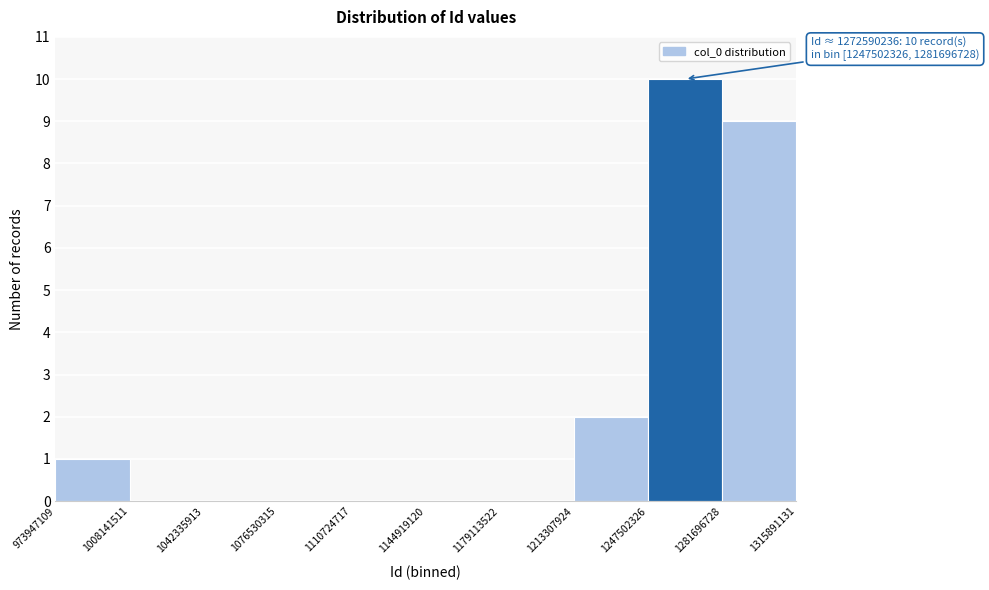

Over which range of the x-axis is the bar tallest?

1247502326 to 1281696728